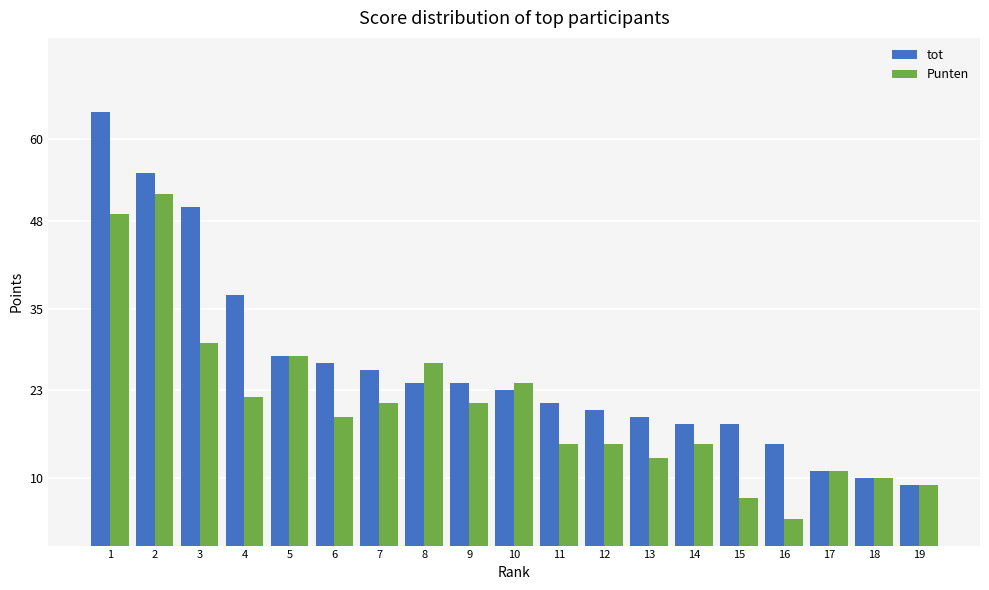

Is it true that Punten equals 9 at 19?

True